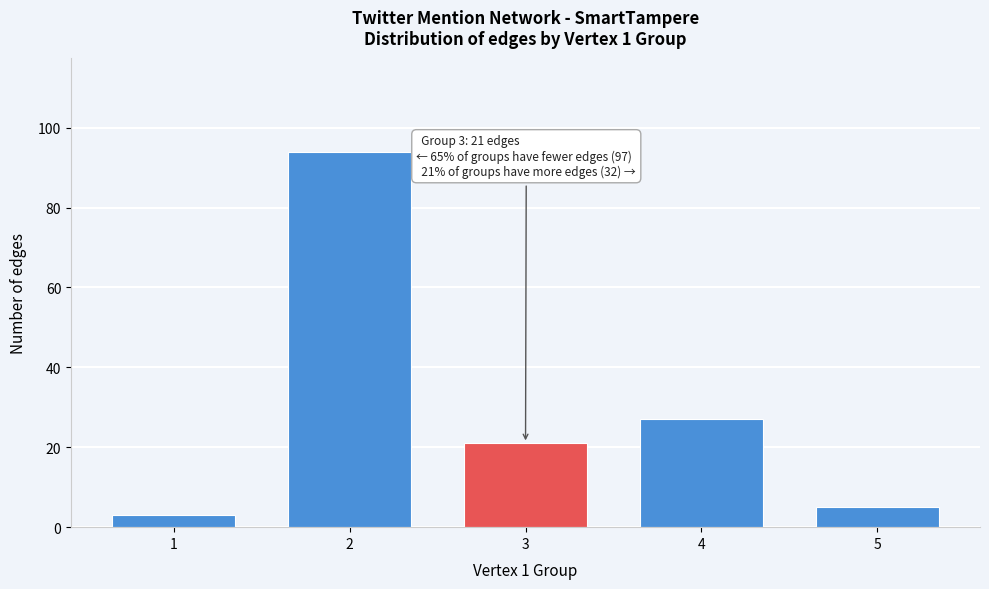

Reading left to right, extract all data points from this chart.

3	94	21	27	5